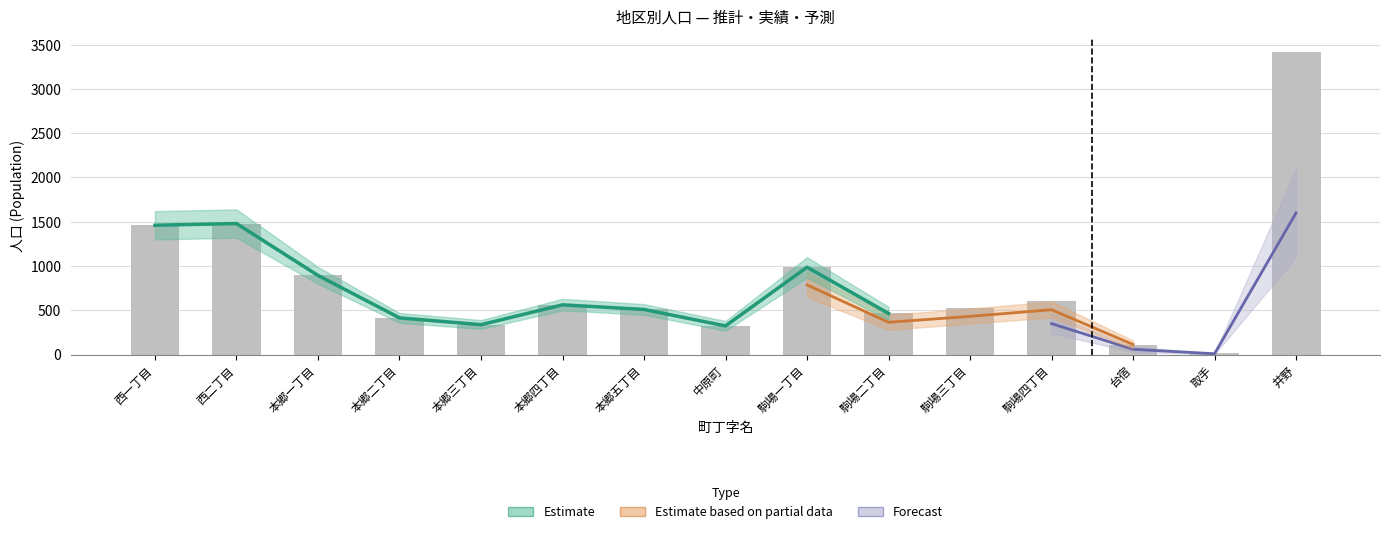

At which category is the sum across all series the highest?

井野